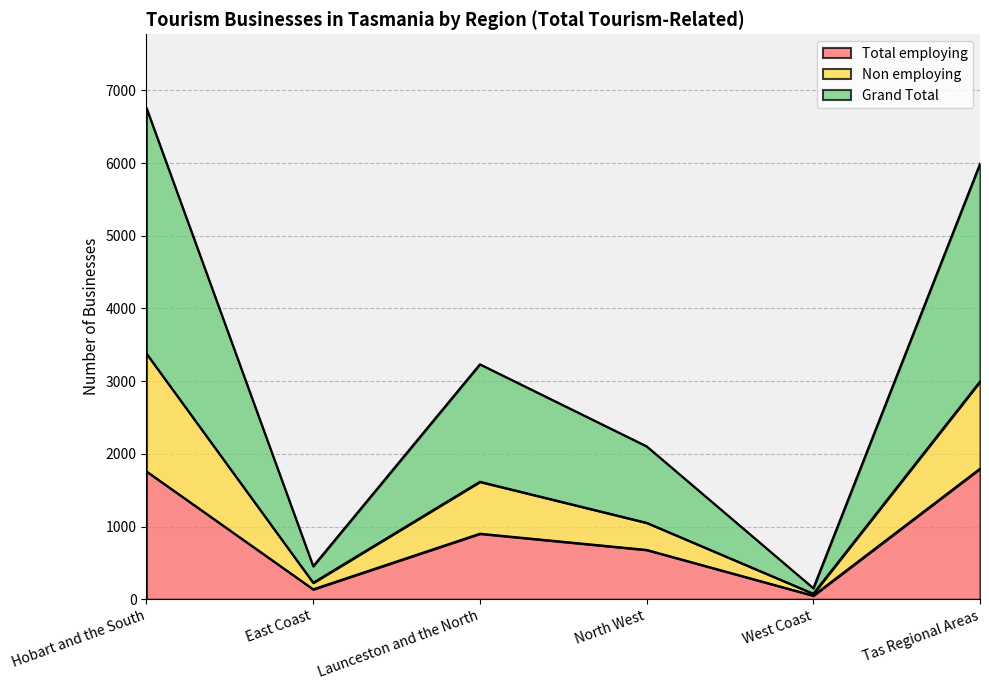

Reading left to right, list all the values displayed in this chart.

Total employing: Hobart and the South=1759	East Coast=137	Launceston and the North=902	North West=679	West Coast=50	Tas Regional Areas=1796
Non employing: Hobart and the South=3379	East Coast=227	Launceston and the North=1616	North West=1052	West Coast=76	Tas Regional Areas=2995
Grand Total: Hobart and the South=6758	East Coast=454	Launceston and the North=3232	North West=2104	West Coast=152	Tas Regional Areas=5990